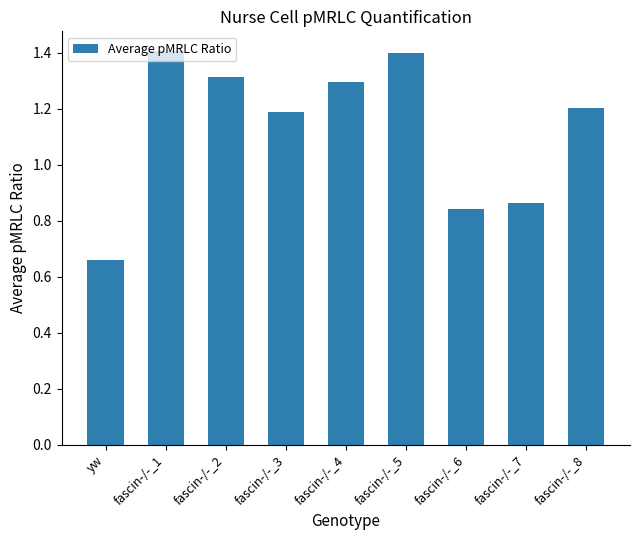

True or false: the data shows 1.3 at fascin-/-_2.

True